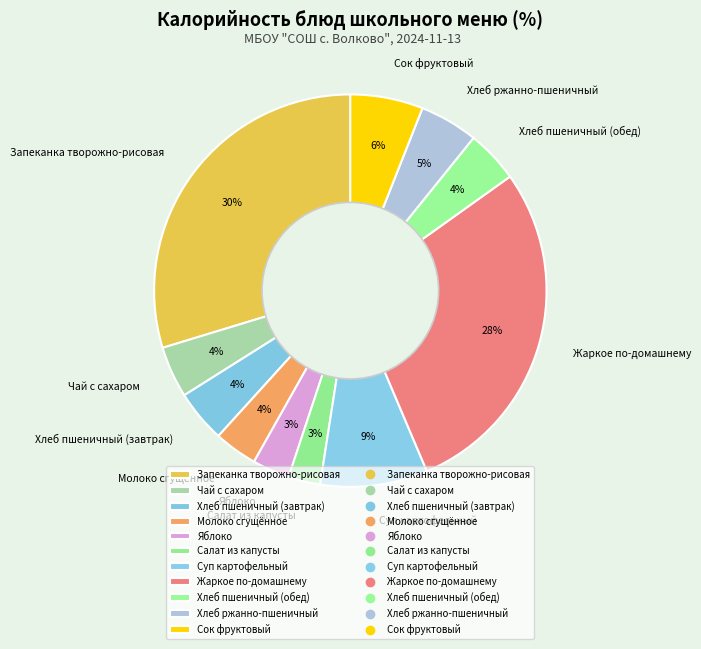

Between Молоко сгущённое and Запеканка творожно-рисовая, which is larger?

Запеканка творожно-рисовая